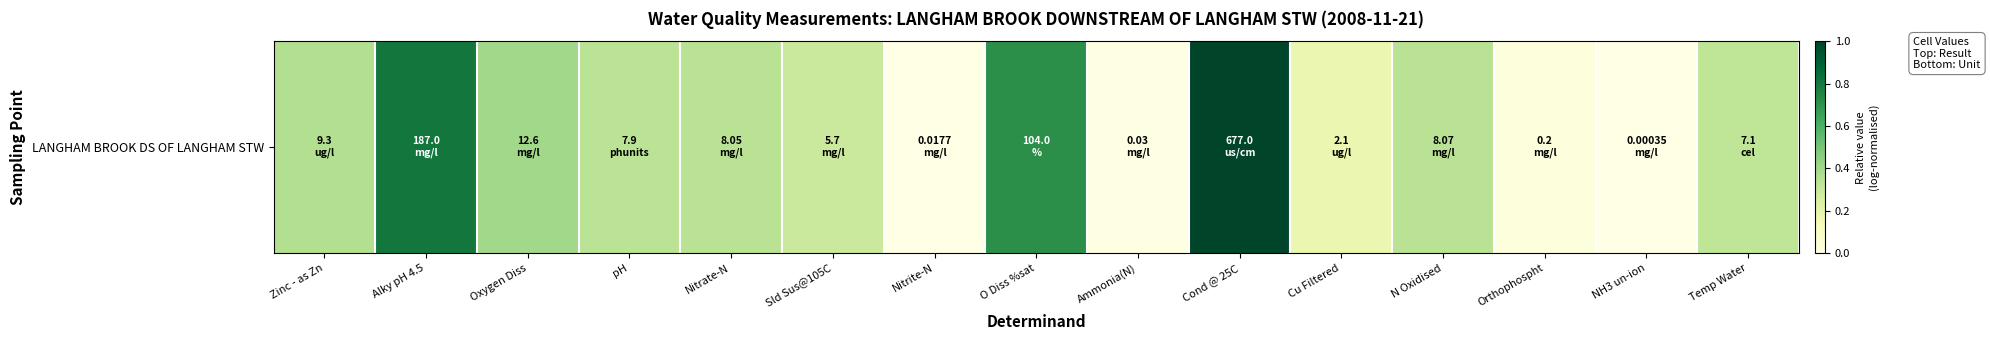

What is the greatest value displayed?

1.0